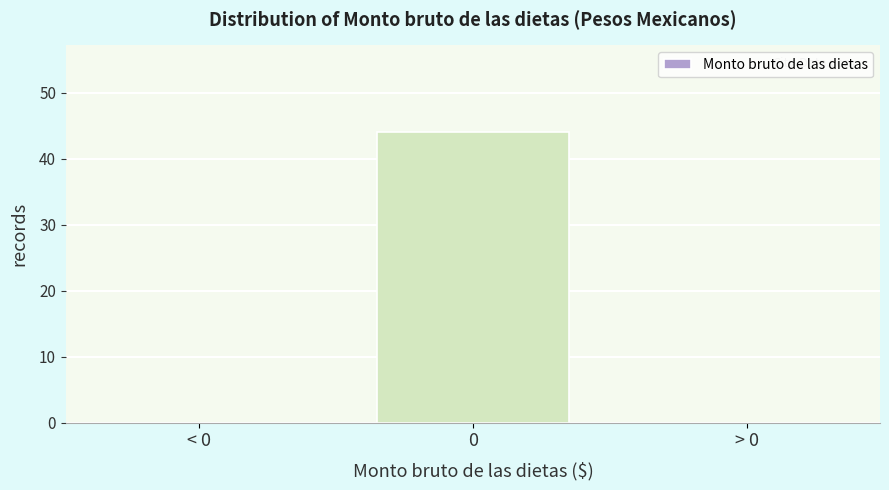

Reading left to right, what are all the values shown in this chart?

< 0=0	0=44	> 0=0